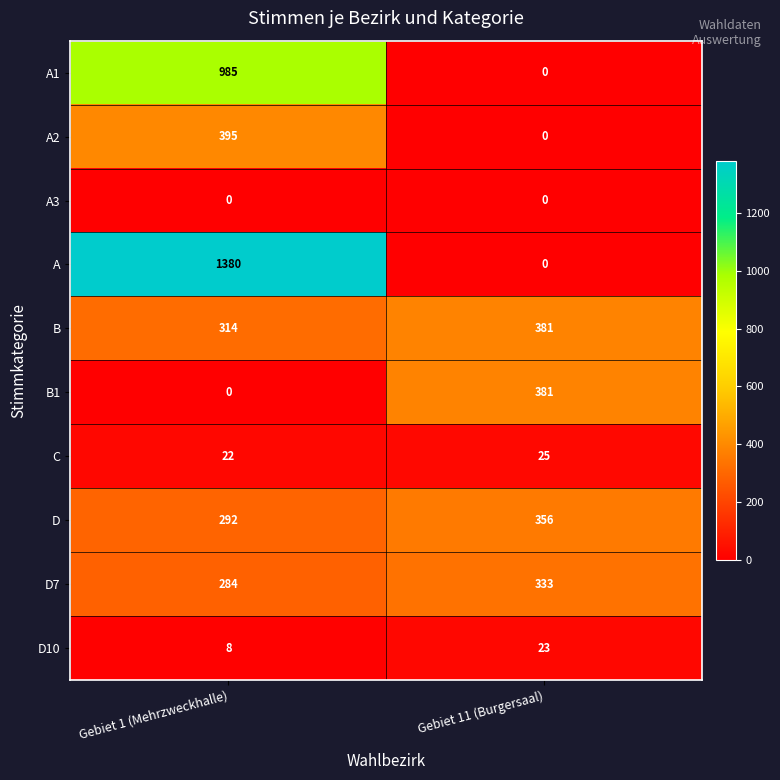

Rank the categories by C value from highest to lowest.

Gebiet 11 (Burgersaal), Gebiet 1 (Mehrzweckhalle)